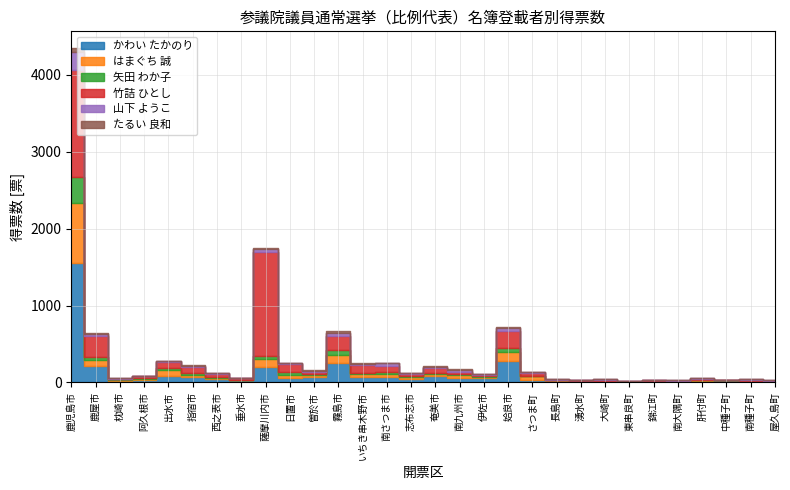

How many lines are shown in the chart?

6